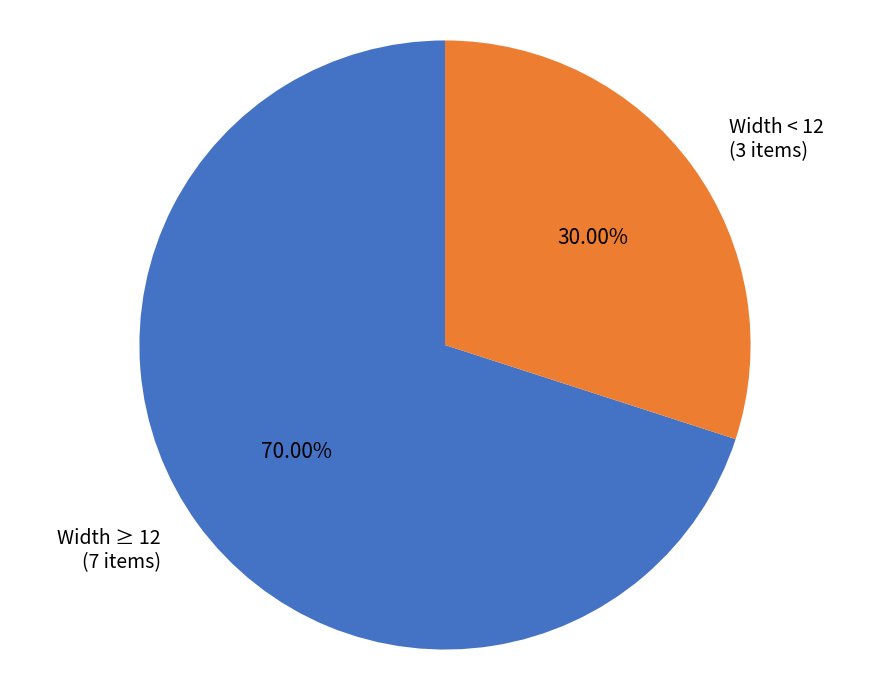

Is Width ≥ 12 (7 items) the majority of the pie?

Yes